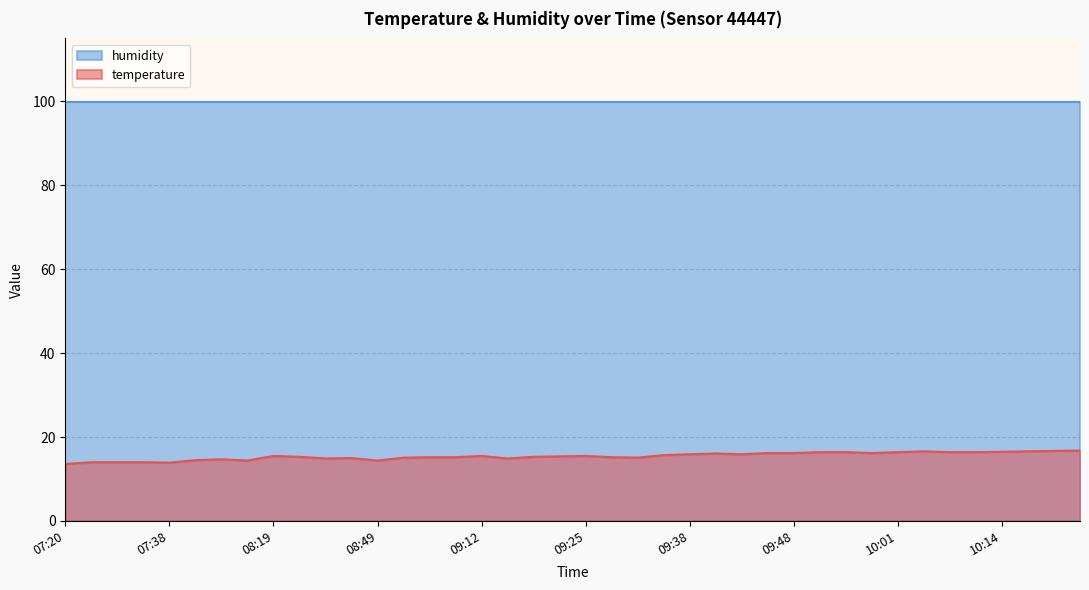

Rank the categories by value from highest to lowest.

10:33, 10:23, 10:04, 10:20, 10:14, 09:53, 09:56, 10:01, 10:06, 10:09, 09:45, 09:48, 09:58, 09:40, 09:38, 09:43, 09:35, 08:19, 09:12, 09:25, 09:20, 08:38, 09:17, 09:00, 09:10, 09:28, 08:52, 09:30, 08:47, 08:41, 09:15, 08:07, 08:02, 08:09, 08:49, 07:23, 07:33, 07:35, 07:38, 07:20